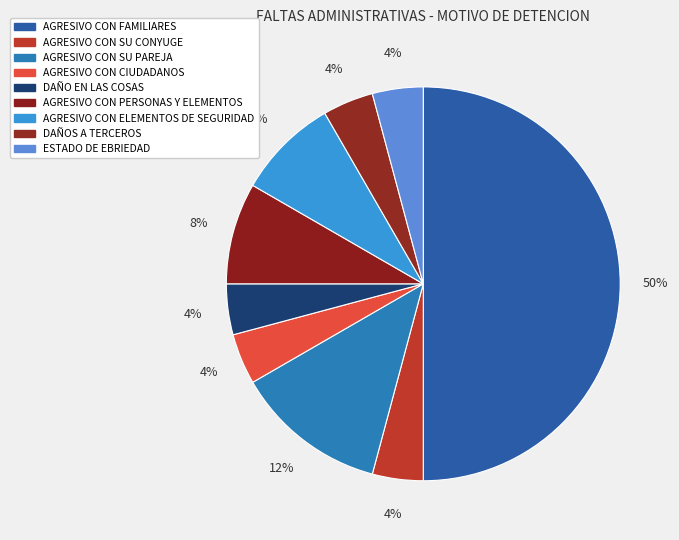

Count the number of slices in the pie.

9